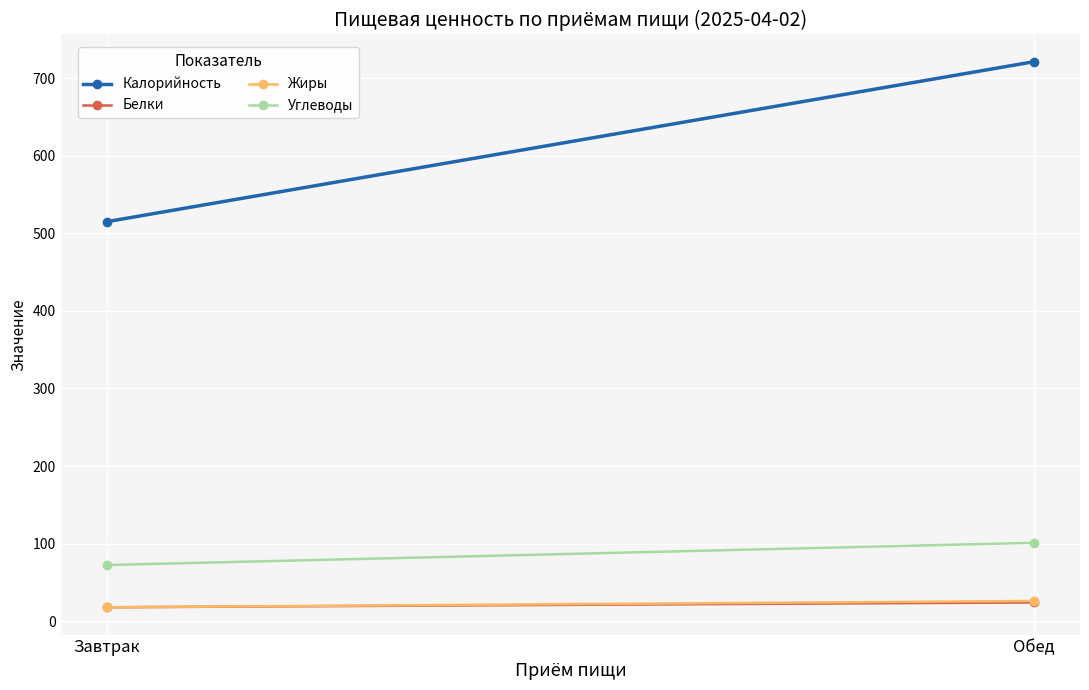

What is the difference between the maximum and minimum values in the Калорийность series?

206.0